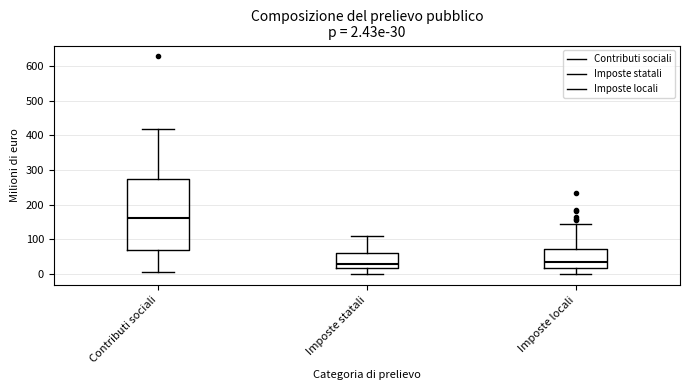

Which box is the tallest, from its lower edge to its upper edge?

Contributi sociali